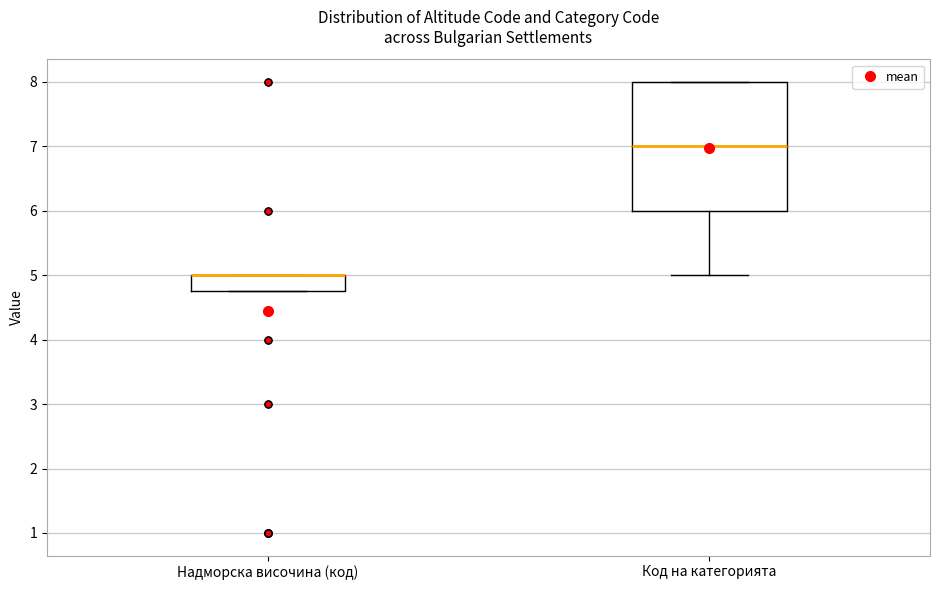

Comparing the boxes themselves (not the whiskers), which one is the tallest?

Код на категорията